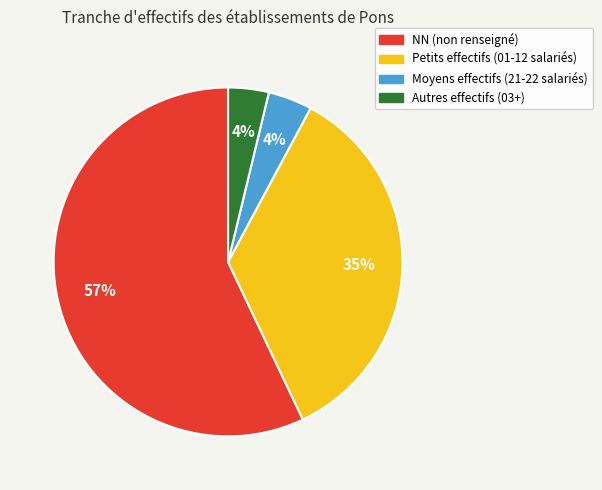

How many segments does this pie chart have?

4